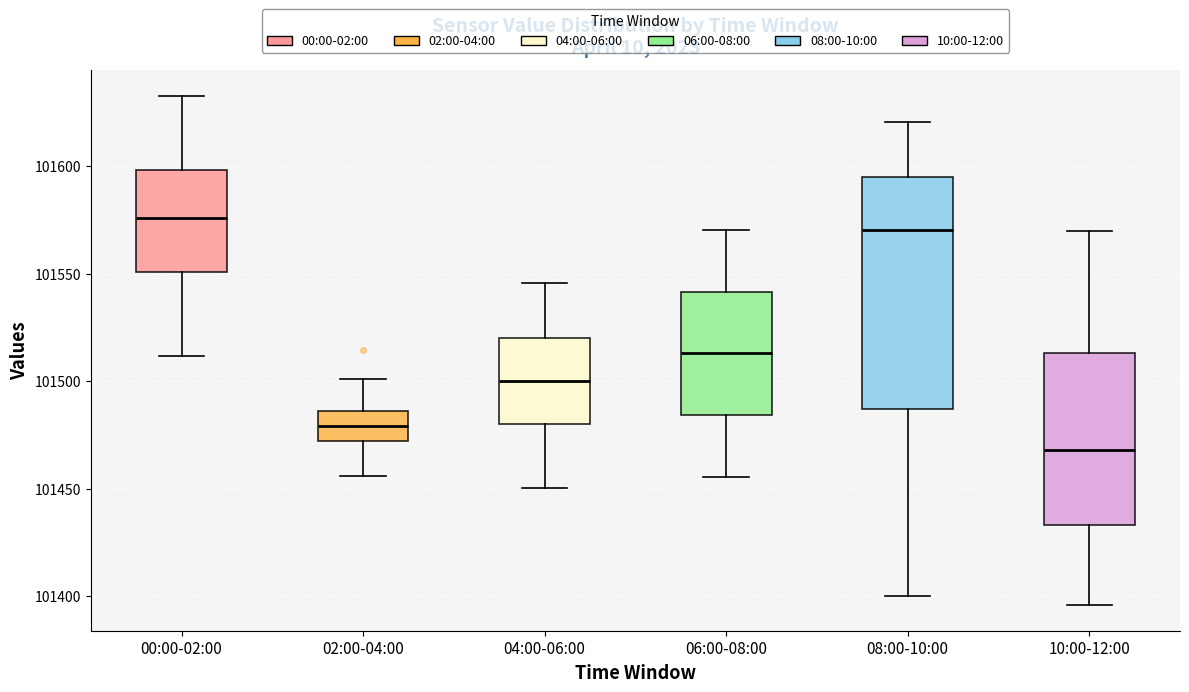

Which box has the lowest median line?

10:00-12:00